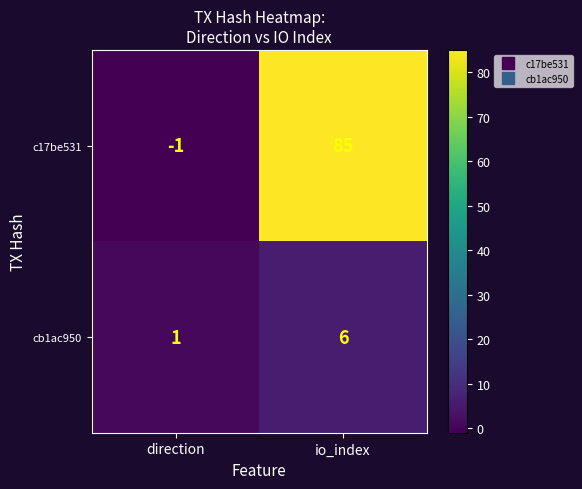

How many data points in c17be531 are less than 85?

1